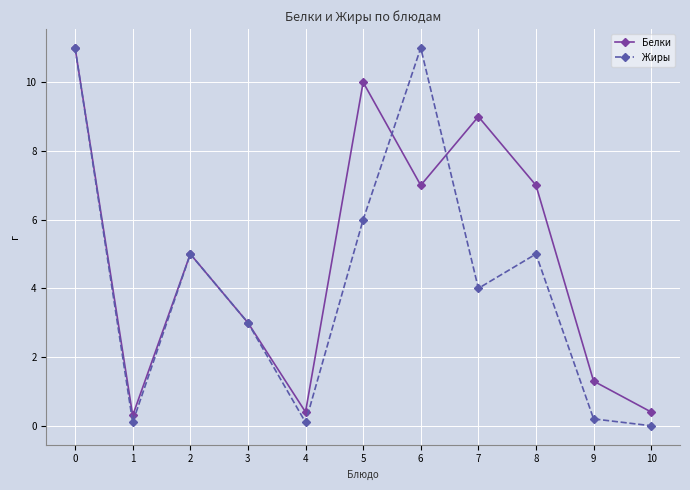

The Белки series shows 7.0 at 6. True or false?

True